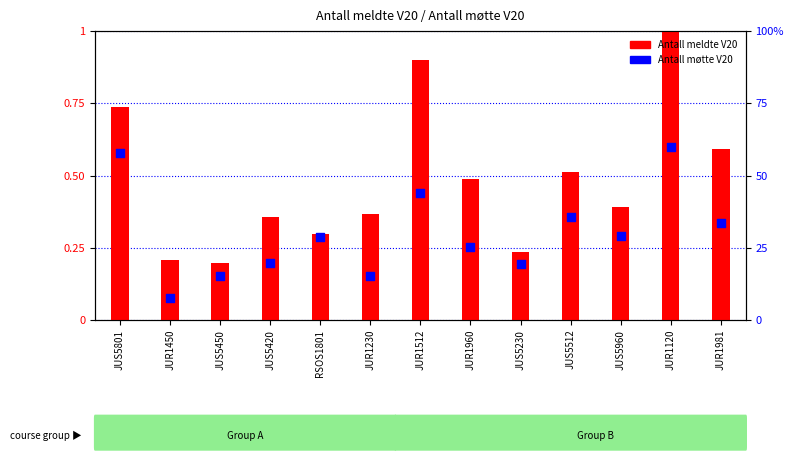

Which series has the largest Y range (max minus min)?

Antall meldte V20